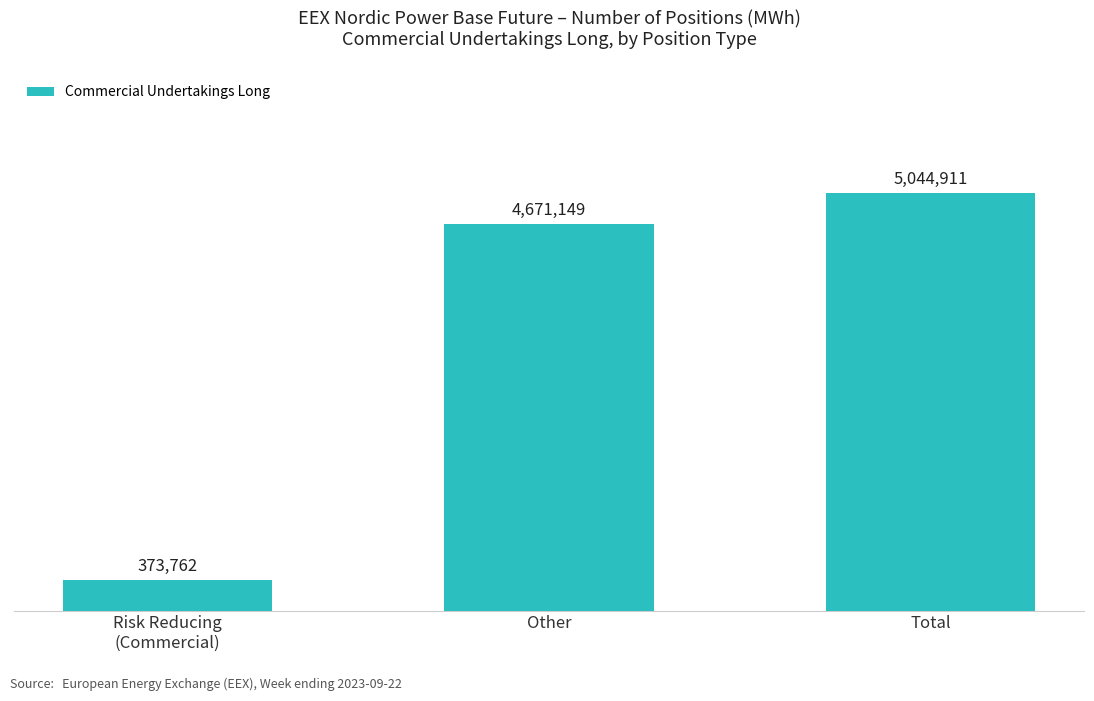

Reading left to right, transcribe all the data shown in this chart.

373762	4671149	5044911